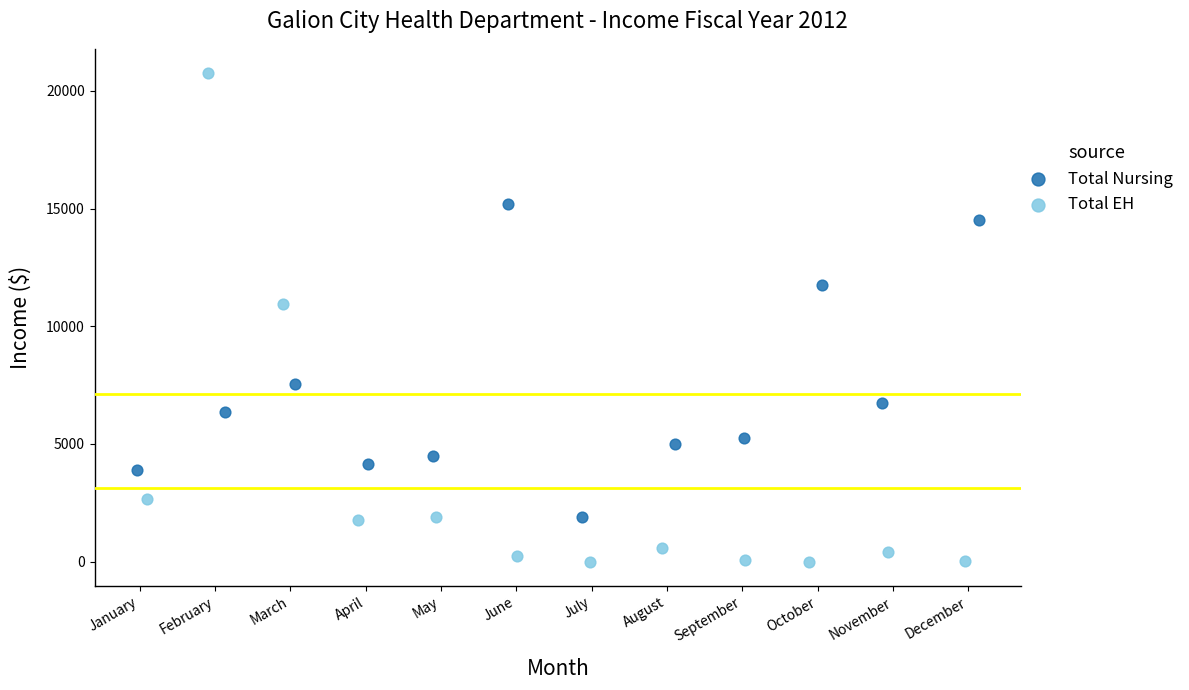

Which series reaches the maximum Y coordinate?

Total EH